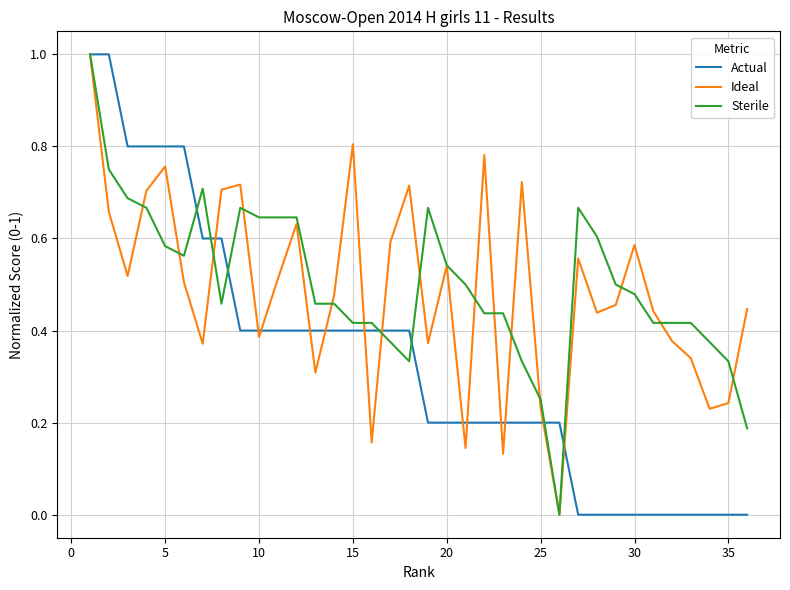

What is the highest value of the Sterile series?

1.0